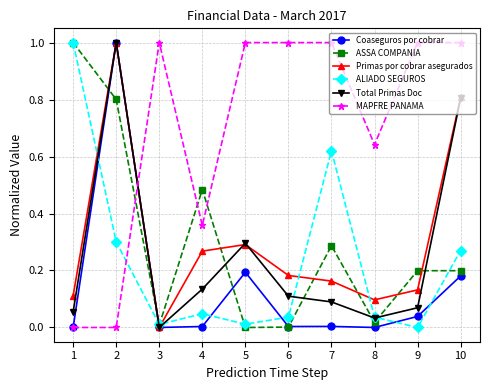

What are all the series names shown in the legend?

Coaseguros por cobrar, ASSA COMPANIA, Primas por cobrar asegurados, ALIADO SEGUROS, Total Primas Doc, MAPFRE PANAMA